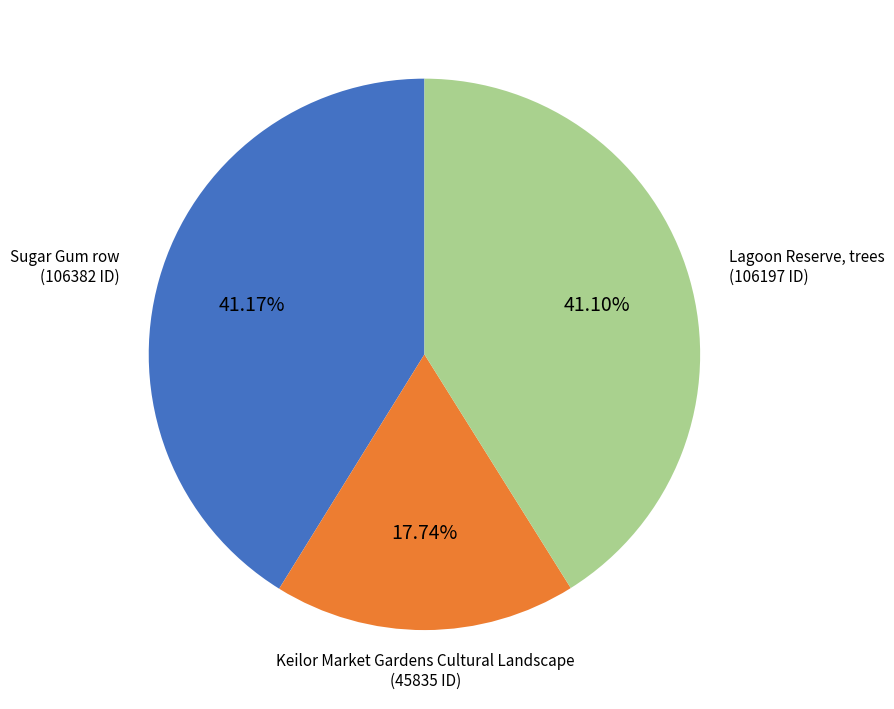

Is there any slice that represents more than half of the pie?

No